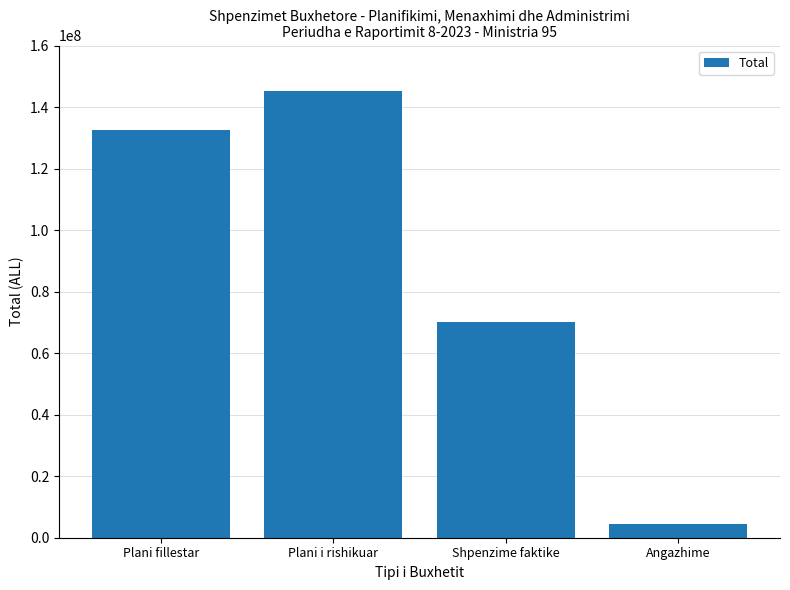

What is the value of the 2nd bar from the left?

145180102